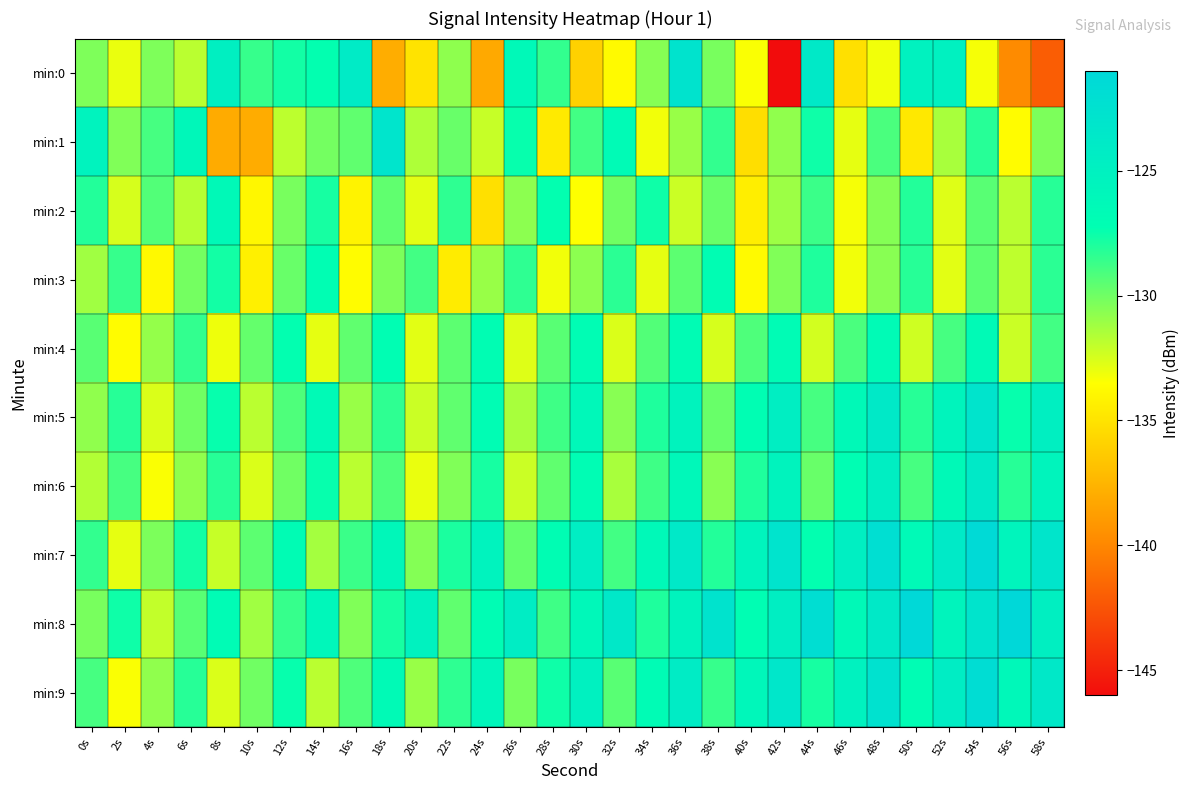

Between 32s and 48s, which series saw the biggest shift?

min:6